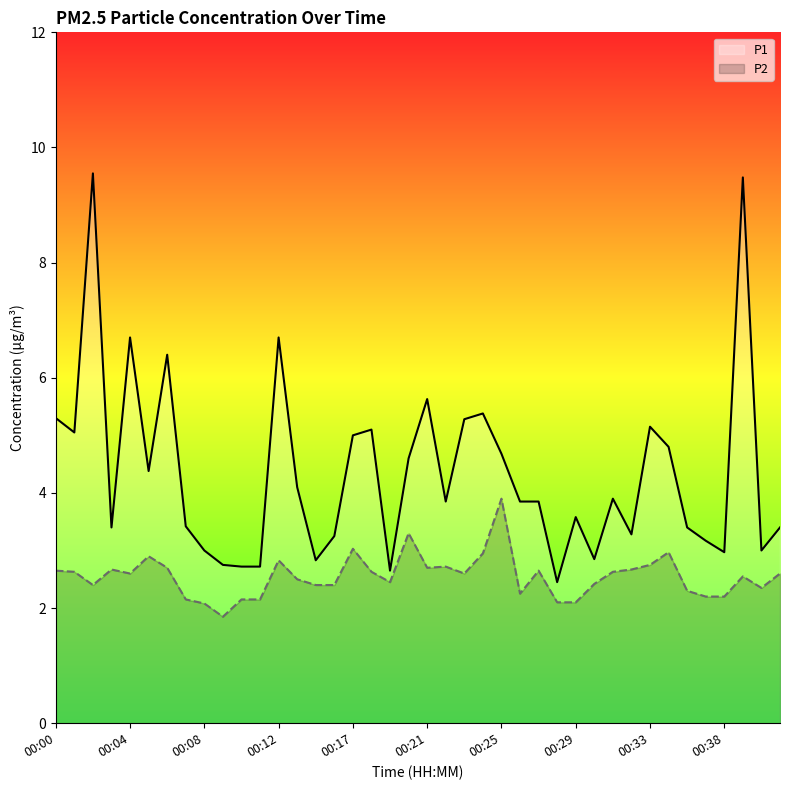

What is the highest value of the P2 series?

3.9